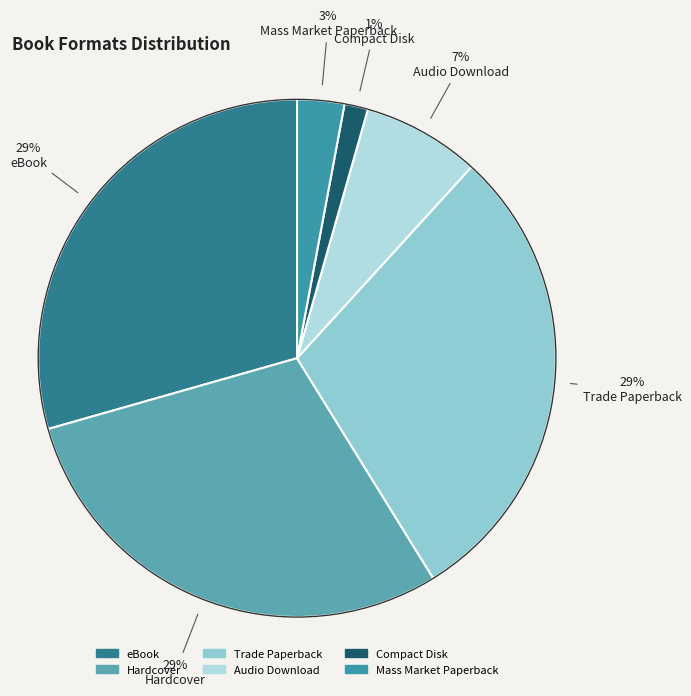

Which slice is the smallest?

Compact Disk